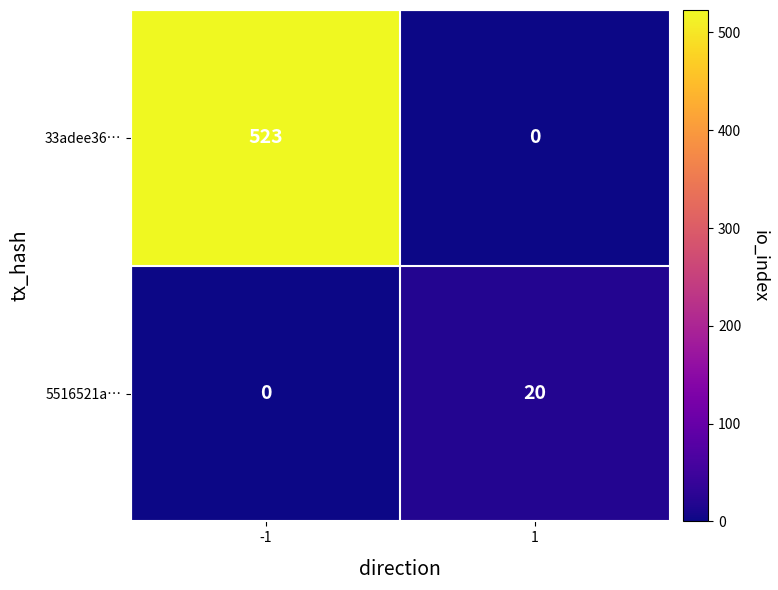

Count the number of categories in the chart.

2